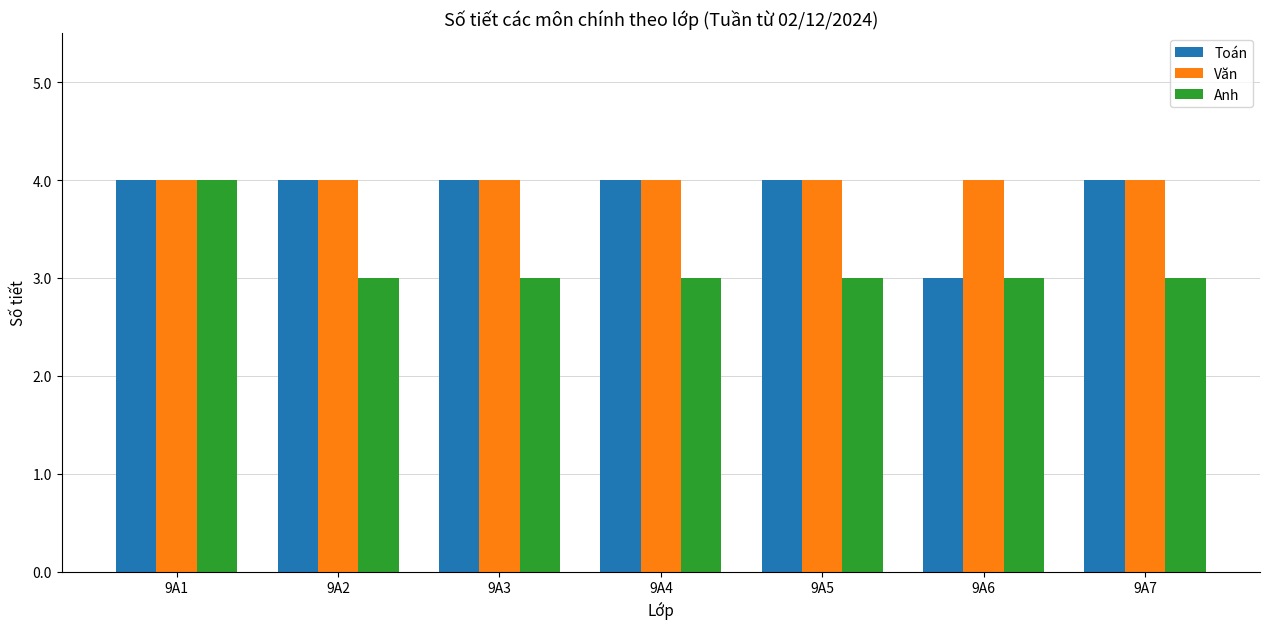

What is the difference between the maximum and minimum values in the Toán series?

1